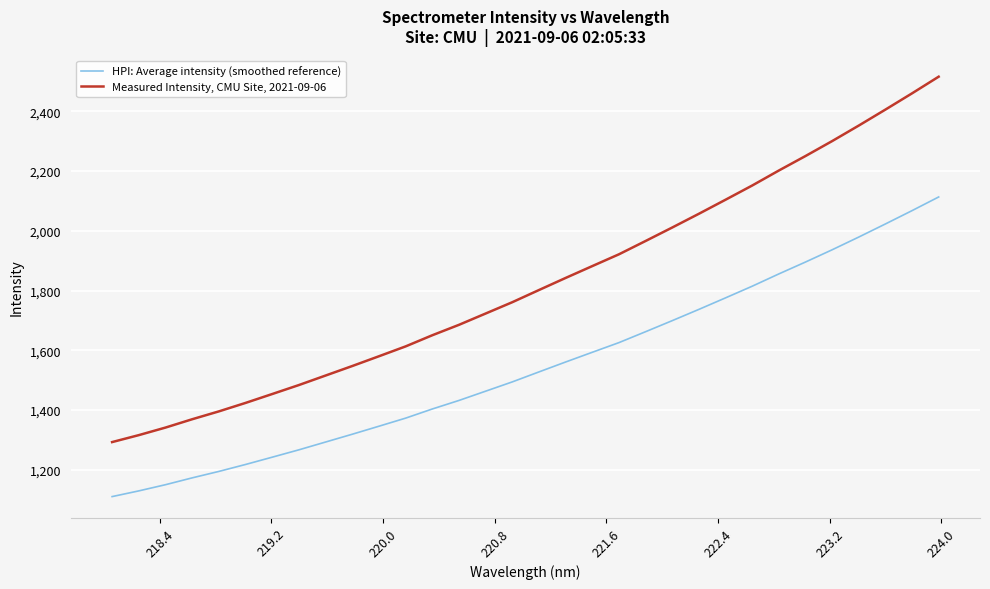

True or false: Measured Intensity, CMU Site, 2021-09-06 and HPI: Average intensity (smoothed reference) cross at least once.

False